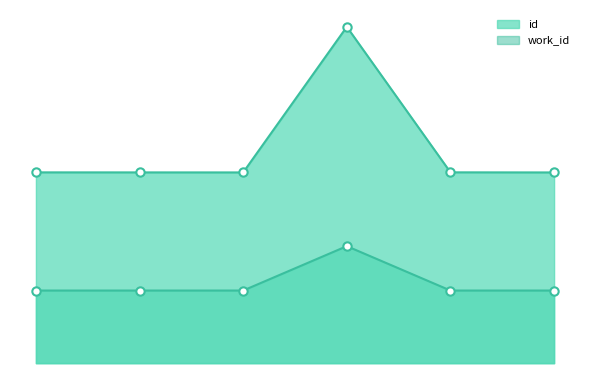

True or false: id line has more than 0 interior local peaks.

True